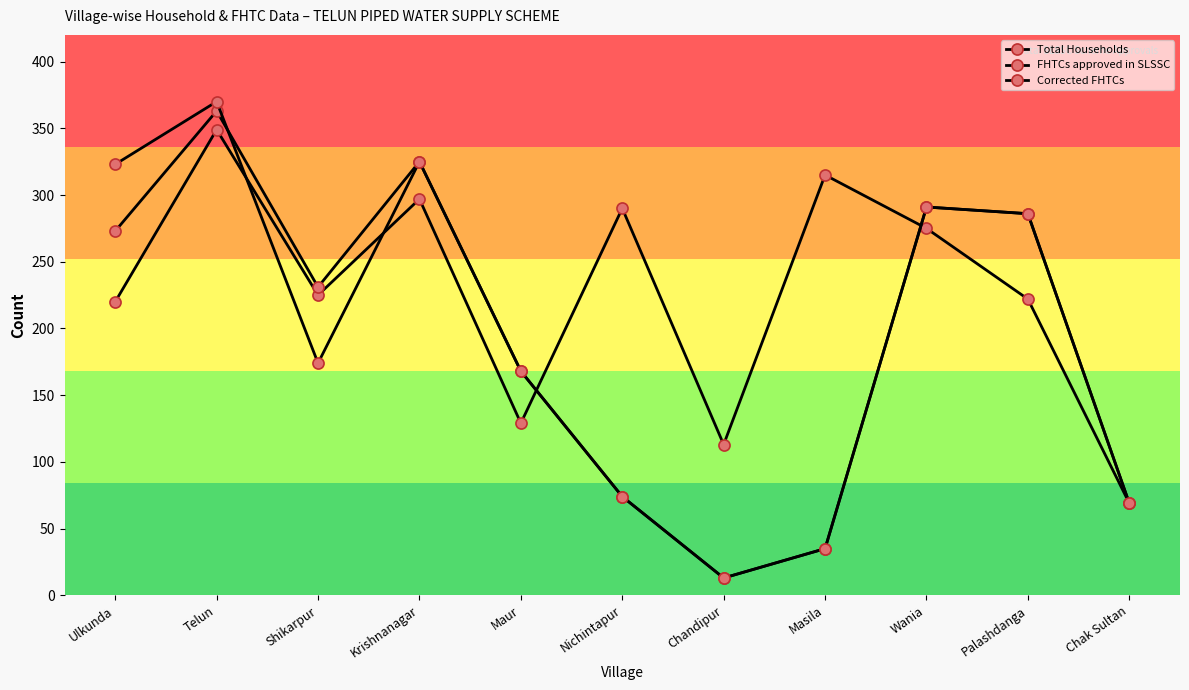

At how many categories does at least one series exceed 50?

11